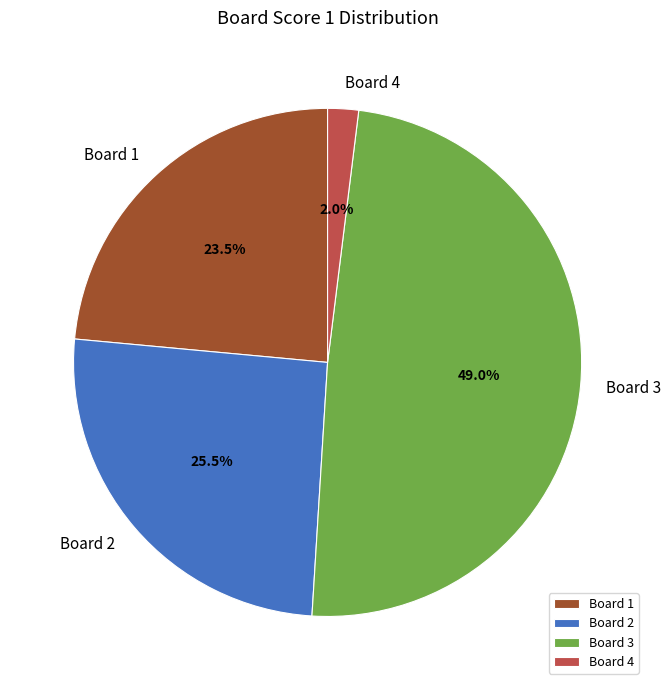

What percentage do Board 3 and Board 2 together represent?

74.5%